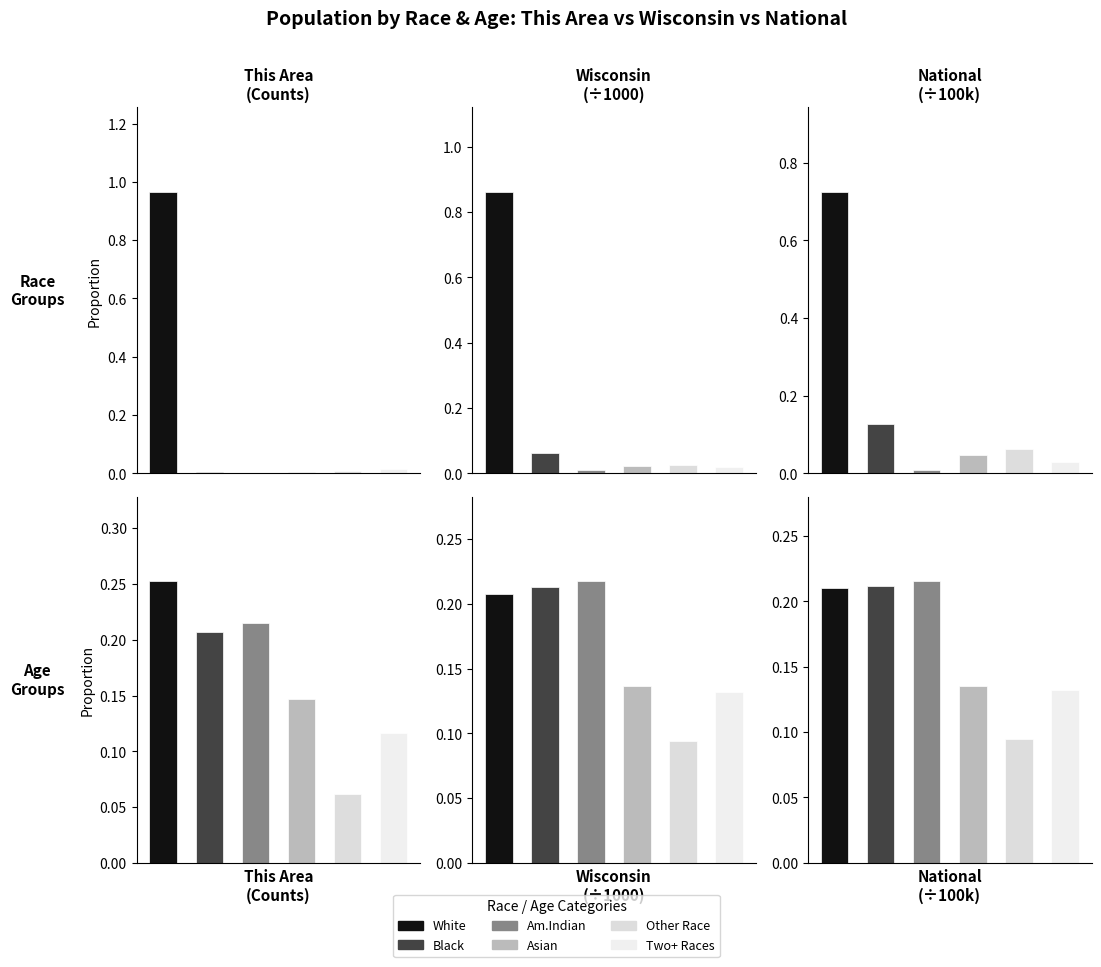

Rank the series by their maximum value, from lowest to highest.

National
(÷100k), Wisconsin
(÷1000), This Area
(Counts)